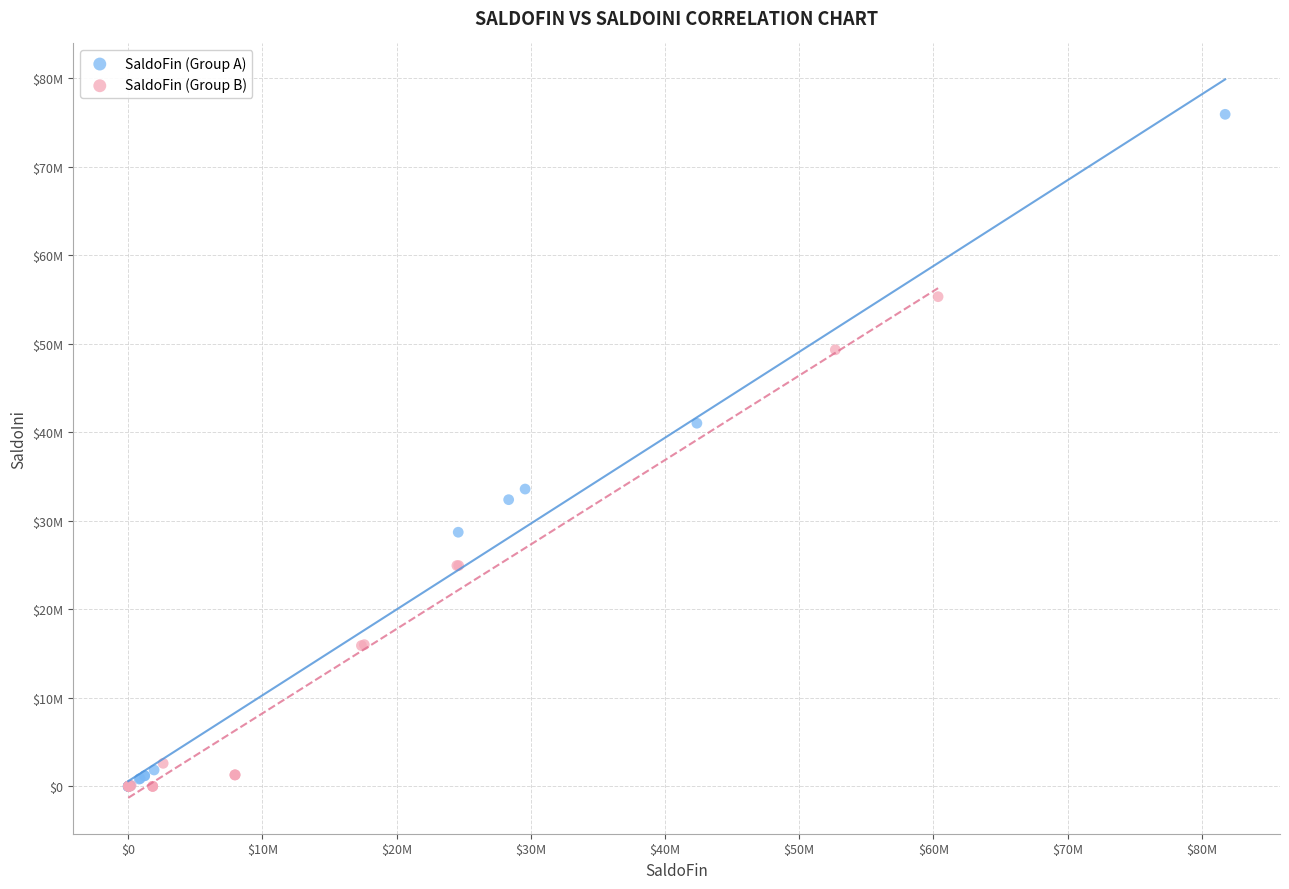

What are all the series names shown in the legend?

SaldoFin (Group A), SaldoFin (Group B)